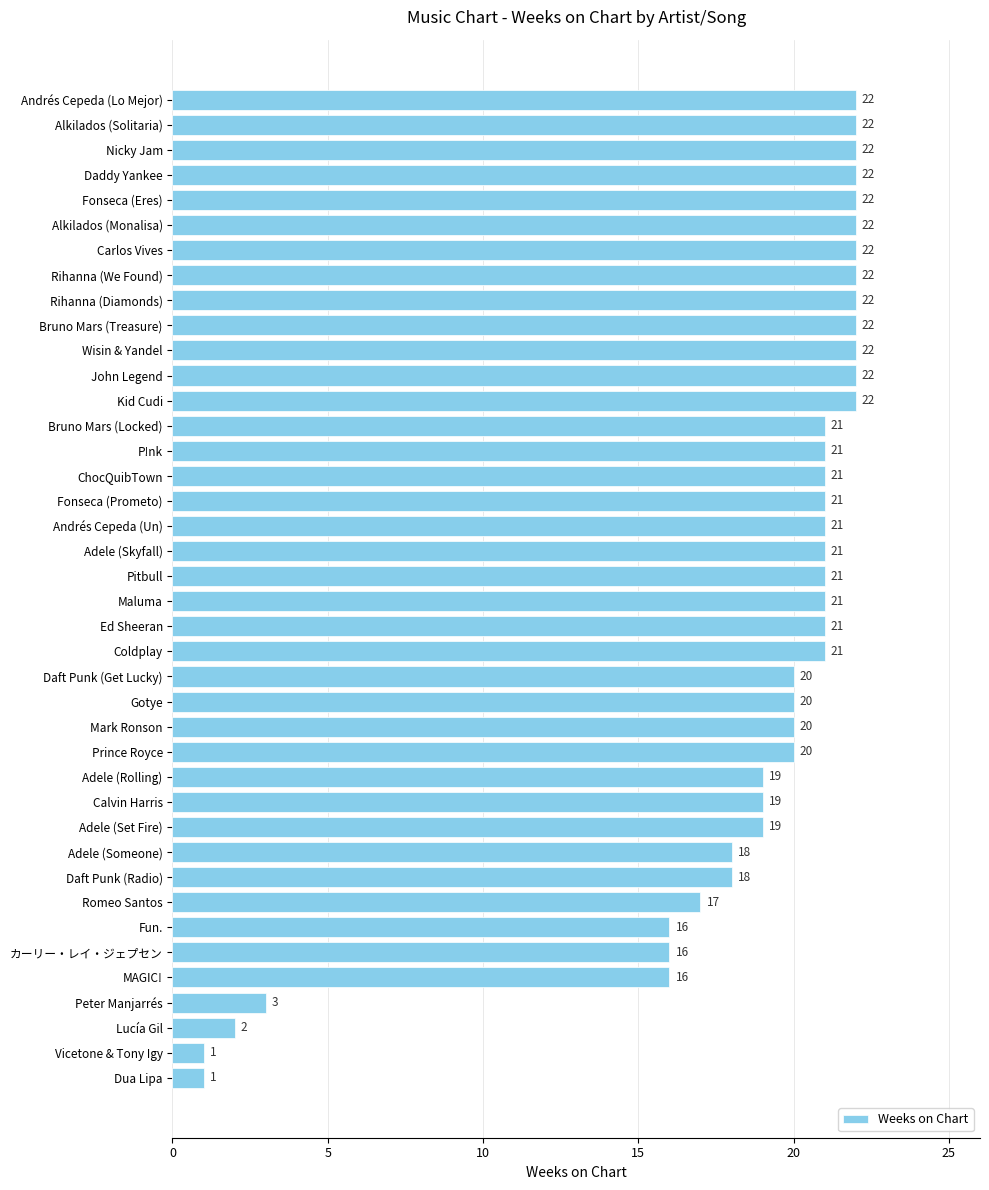

What is the difference between the maximum and minimum values?

21